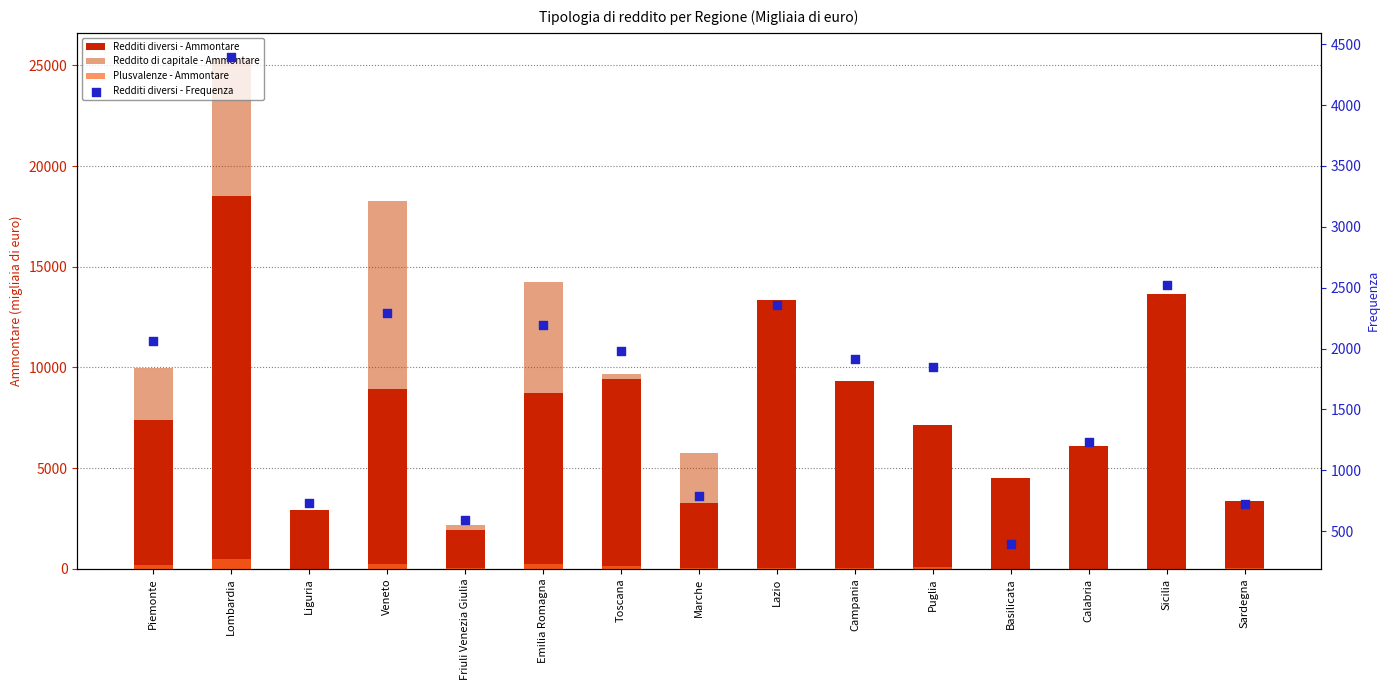

At how many categories does at least one series exceed 19675?

1